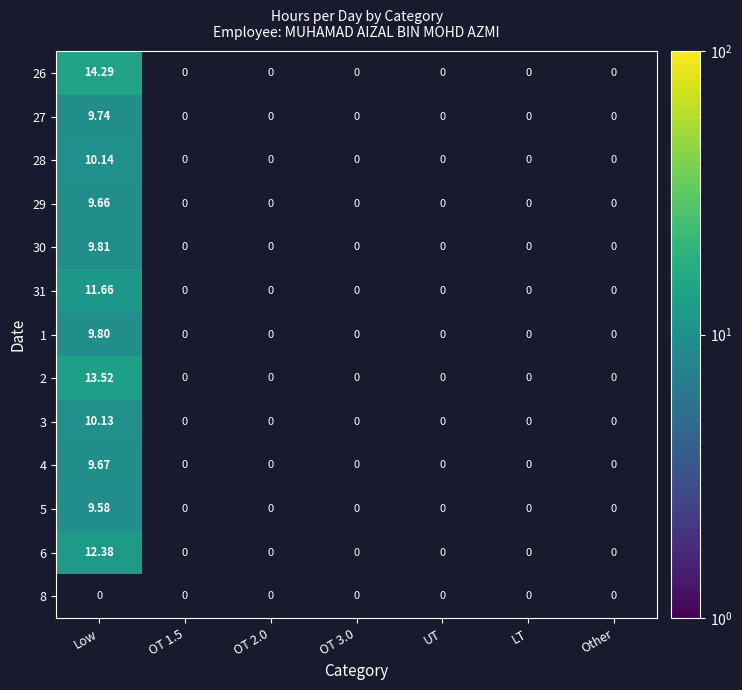

How many categories are shown in the chart?

7